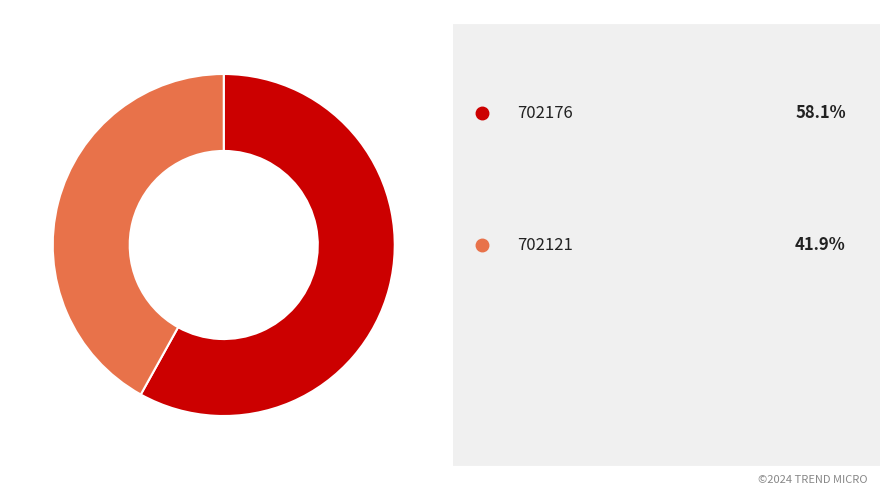

Is there any slice that represents more than half of the pie?

Yes